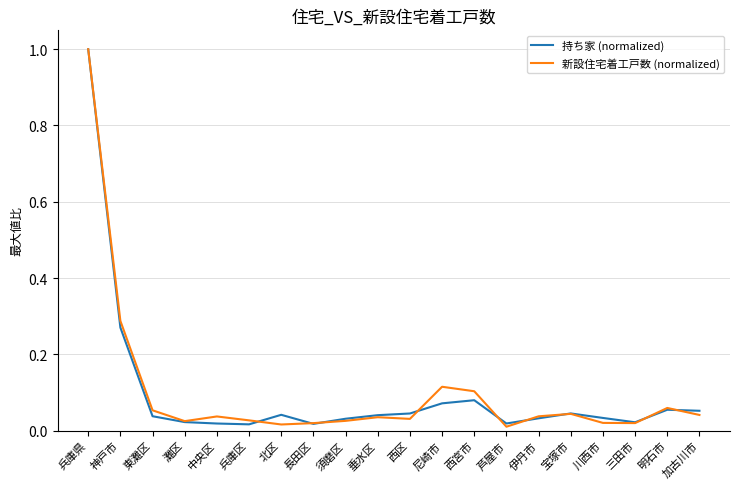

The 新設住宅着工戸数 (normalized) series shows 0.0 at 三田市. True or false?

True